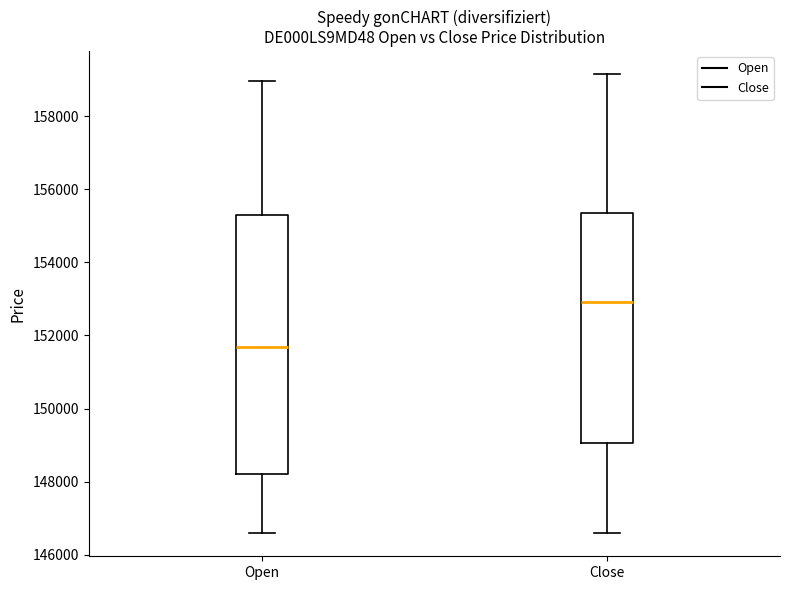

Which box has the highest median line?

Close